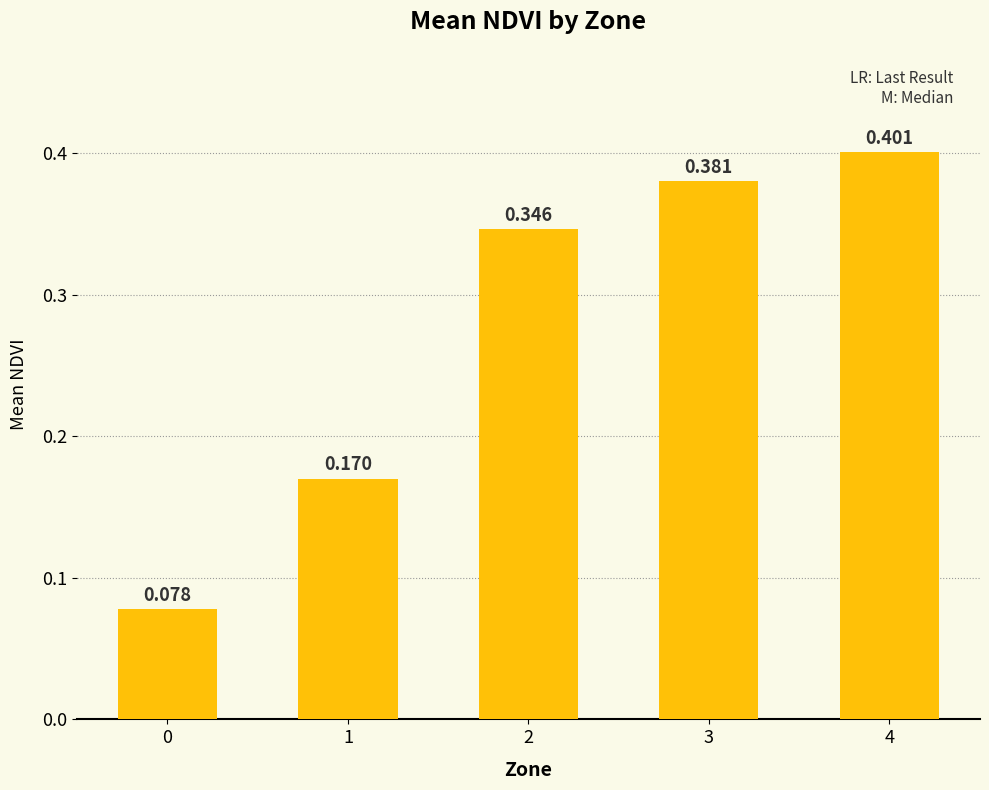

What is the change in value from 1 to 4?

+0.2